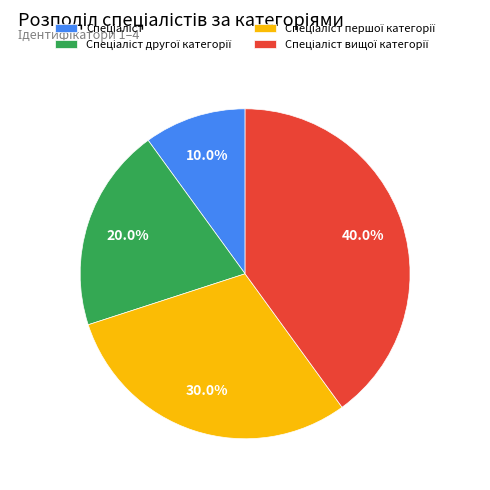

Is there any slice that represents more than half of the pie?

No